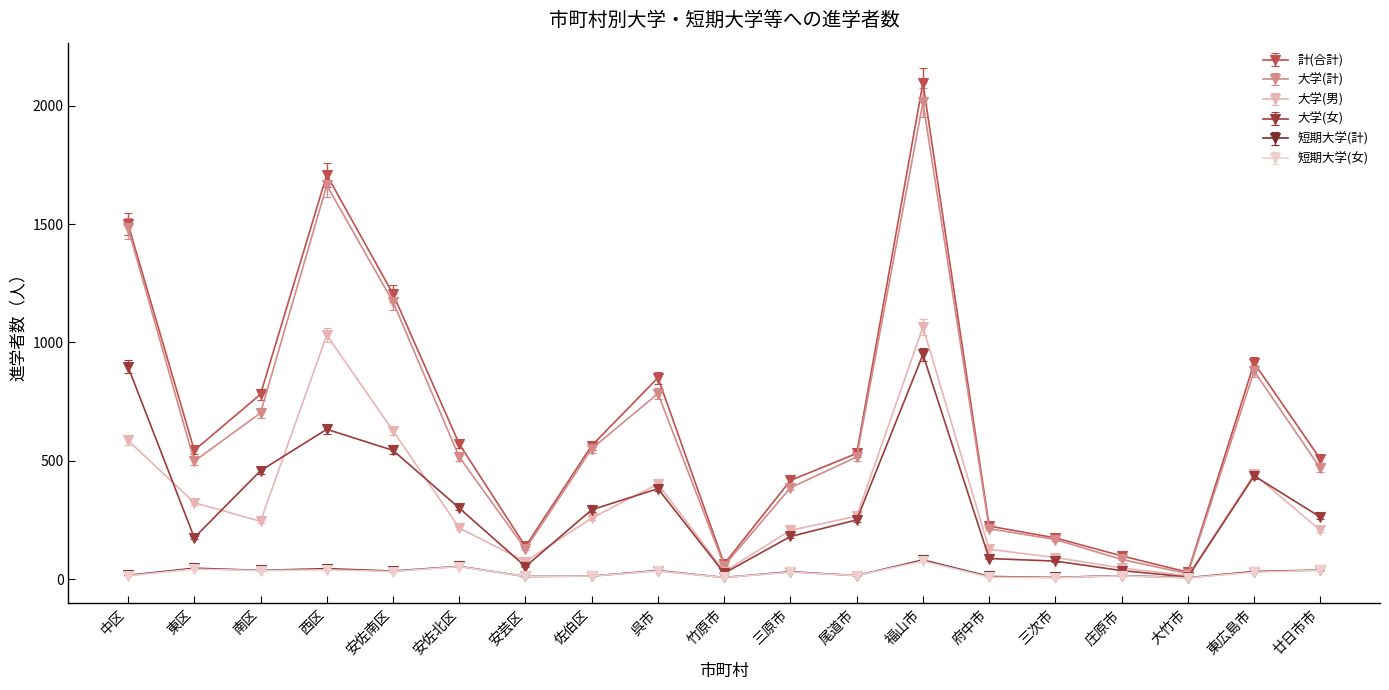

Where is the first local minimum for 大学(女)?

東区